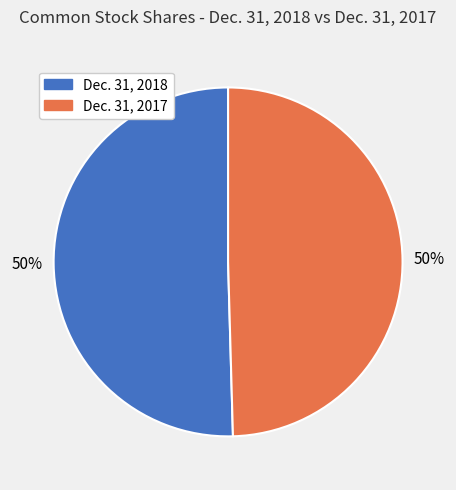

Is the sum of Dec. 31, 2017 and Dec. 31, 2018 greater than half?

Yes